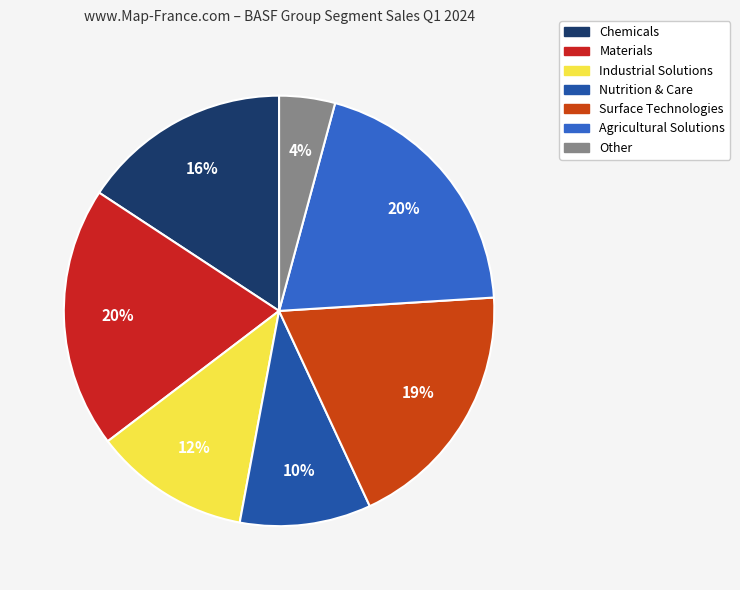

Combined, do Industrial Solutions and Nutrition & Care account for over 50%?

No